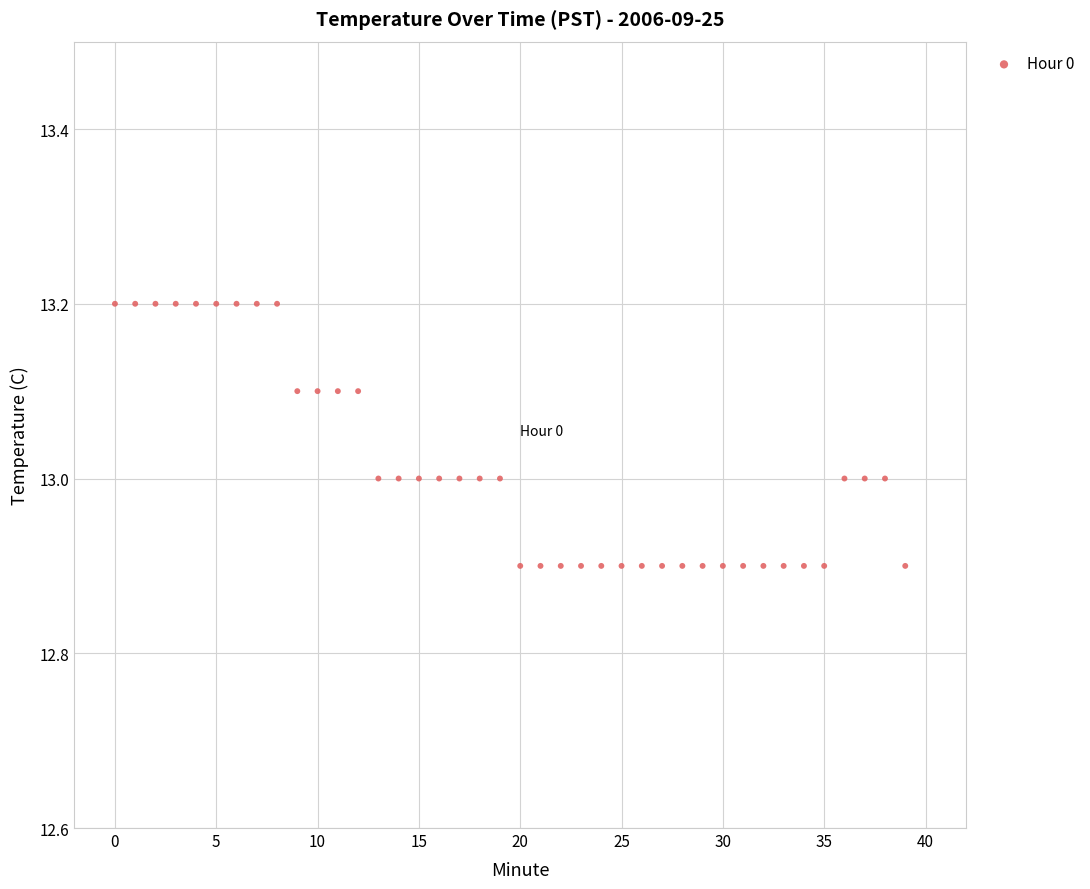

What is the range of Y values (max minus min)?

0.3